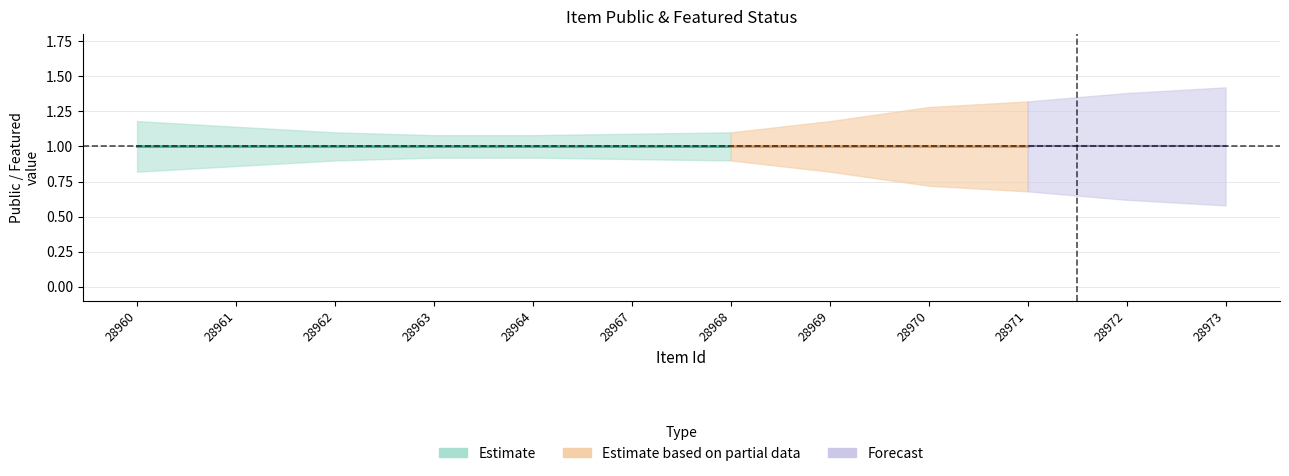

Which label corresponds to the largest value in the chart?

28960